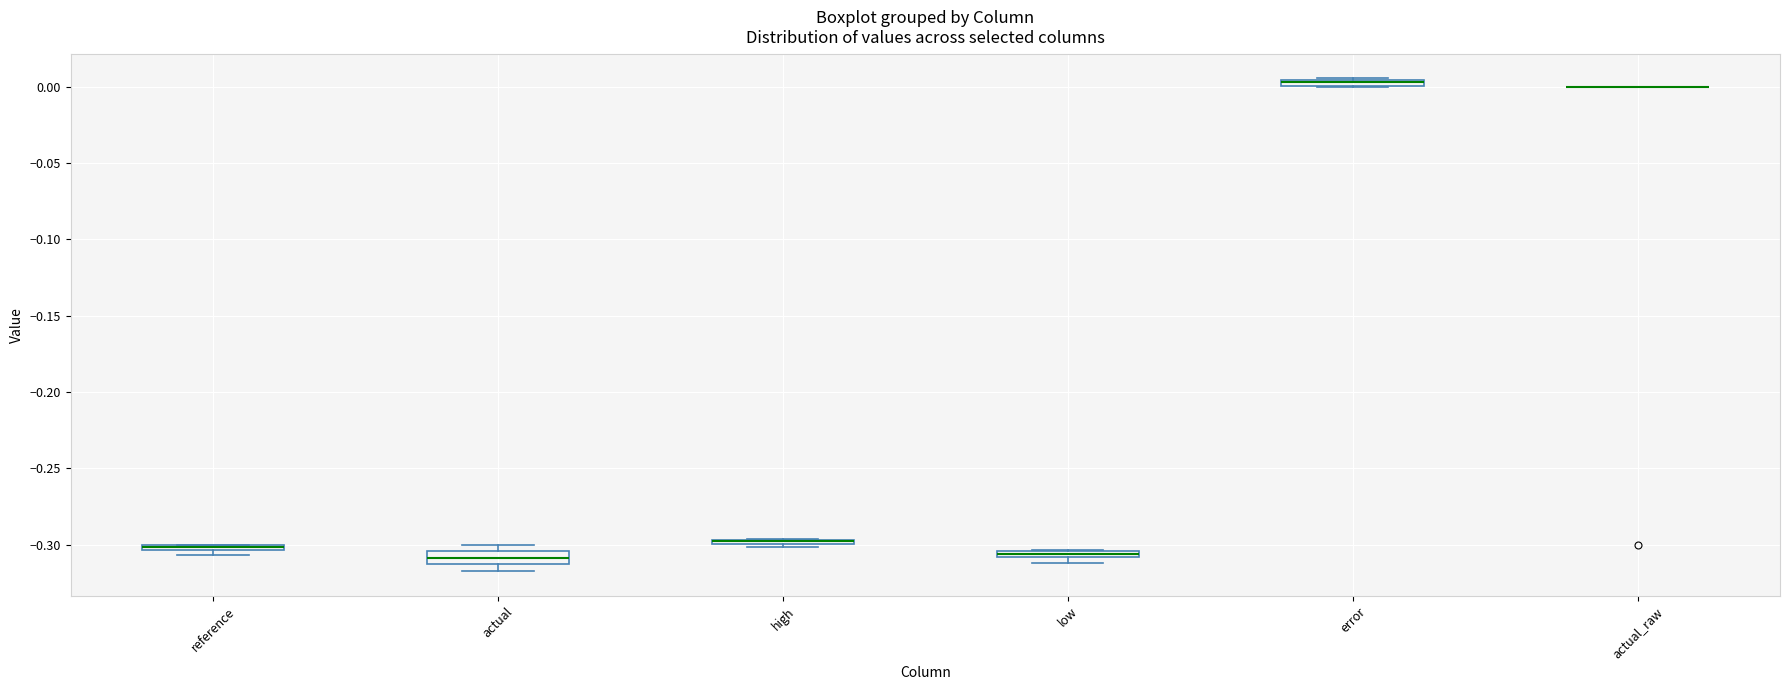

Where is the lower edge of the box for actual on the y-axis? The values are not printed on the chart, so give them approximately, as read against the axis.

-0.315